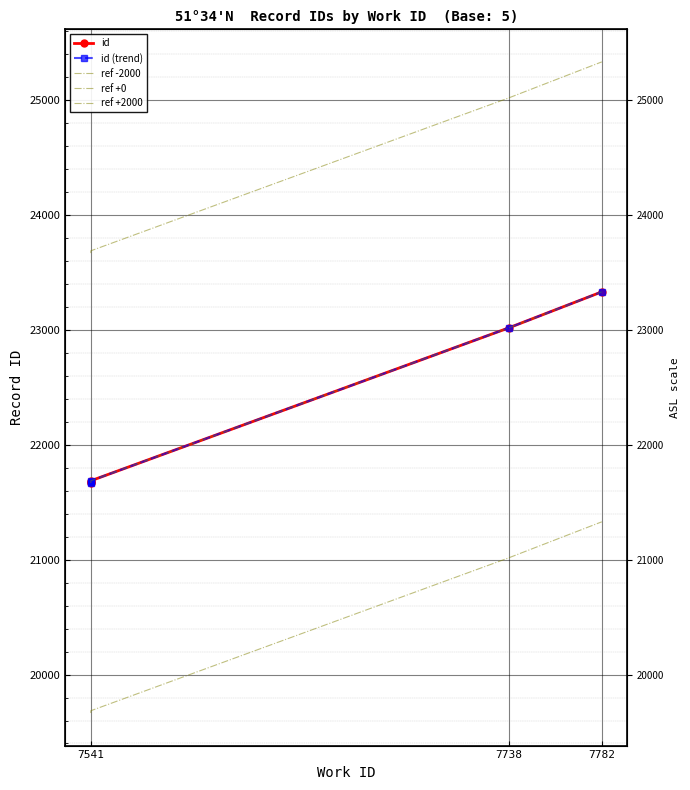

Is the value of ref +2000 at 7782 greater than the value of id at 7541?

Yes